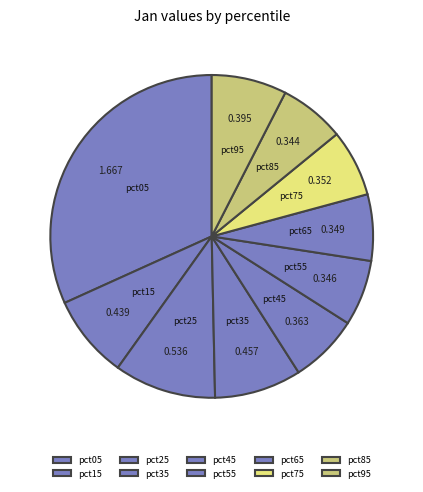

Combined, do pct45 and pct85 account for over 50%?

No